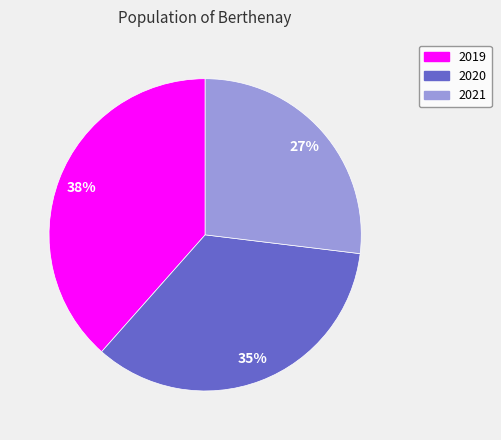

Is the sum of 2020 and 2019 greater than half?

Yes